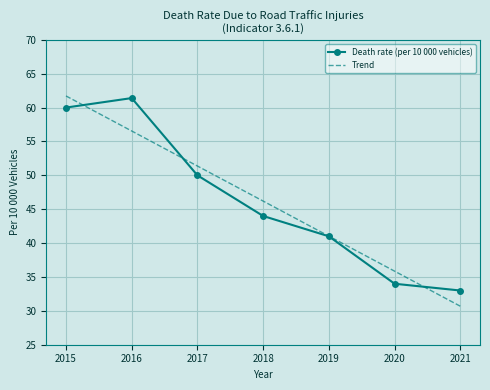

What are all the series names shown in the legend?

Death rate (per 10 000 vehicles), Trend